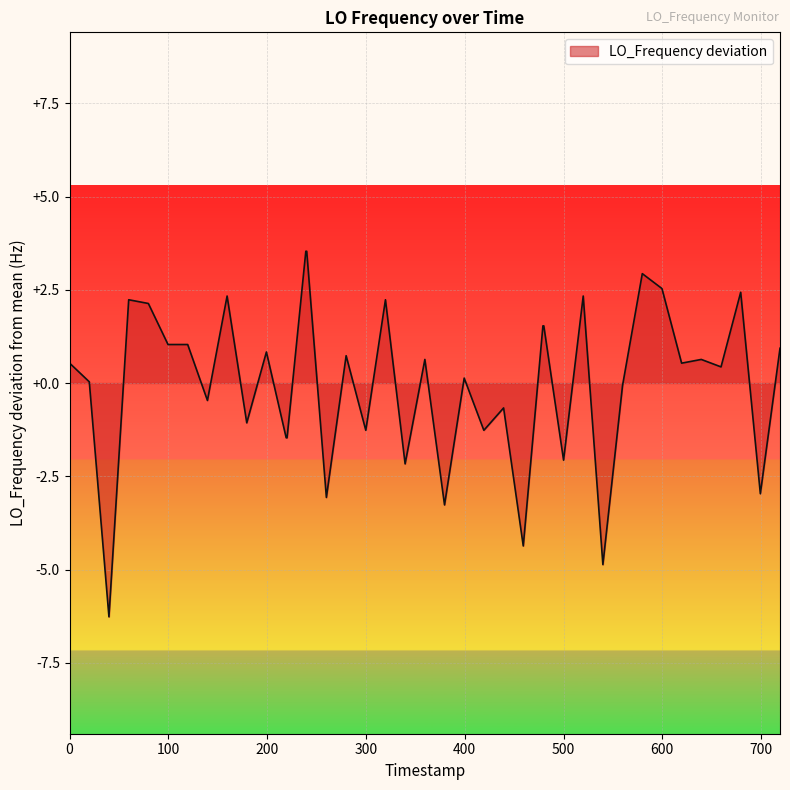

What is the smallest value displayed?

-6.3